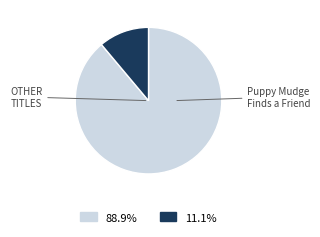

How many segments does this pie chart have?

2